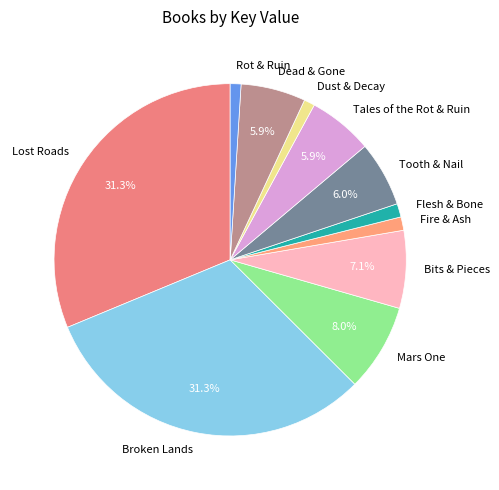

Which has a higher value, Dust & Decay or Tooth & Nail?

Tooth & Nail